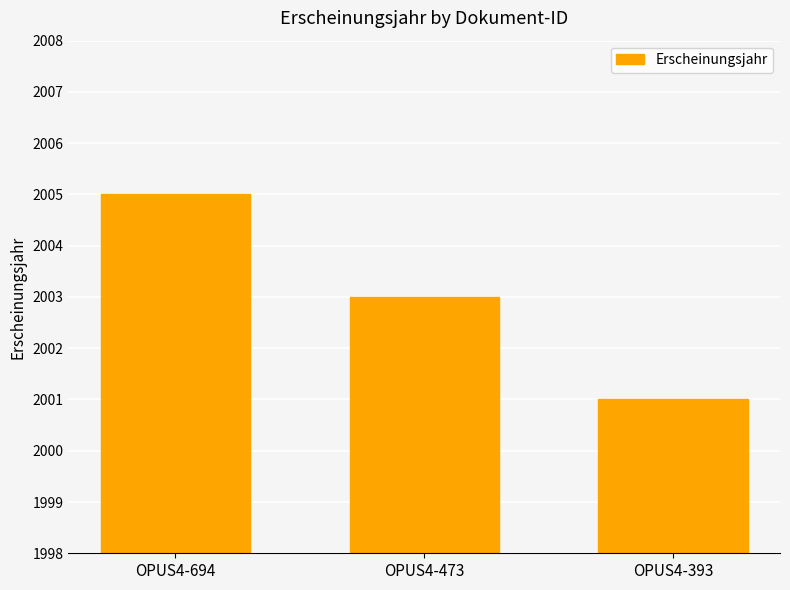

Is it true that the value at OPUS4-393 is 603?

False